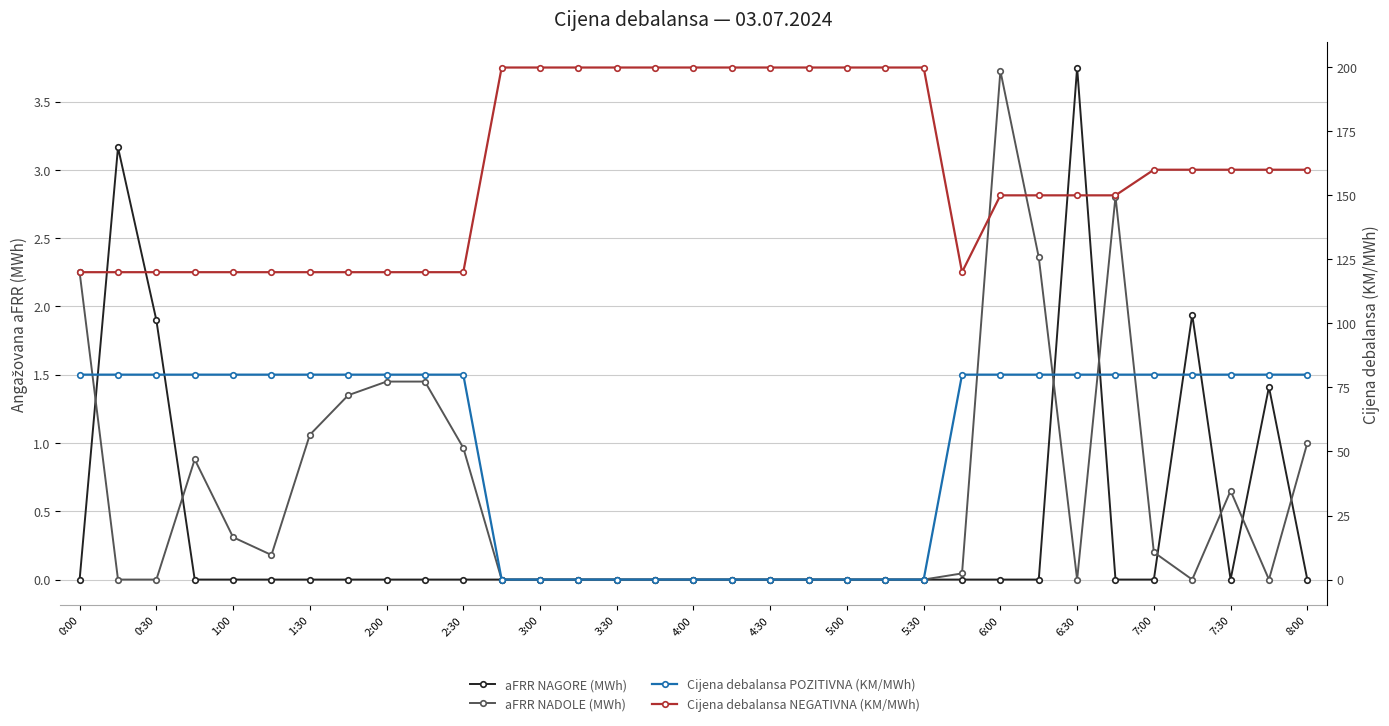

How many lines are shown in the chart?

4